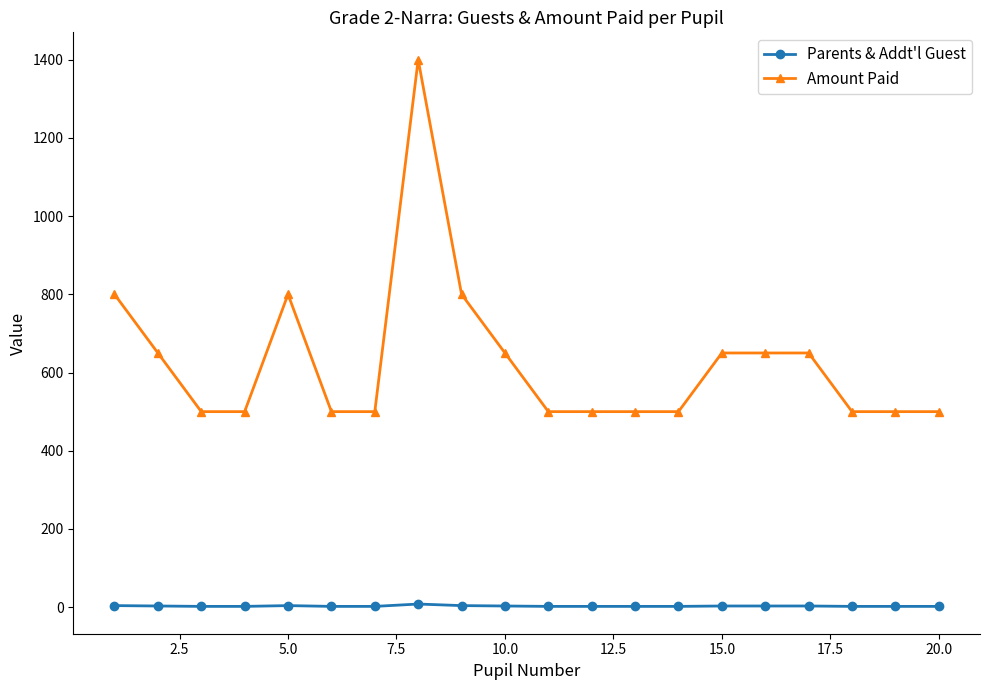

What is the greatest value displayed?

1400